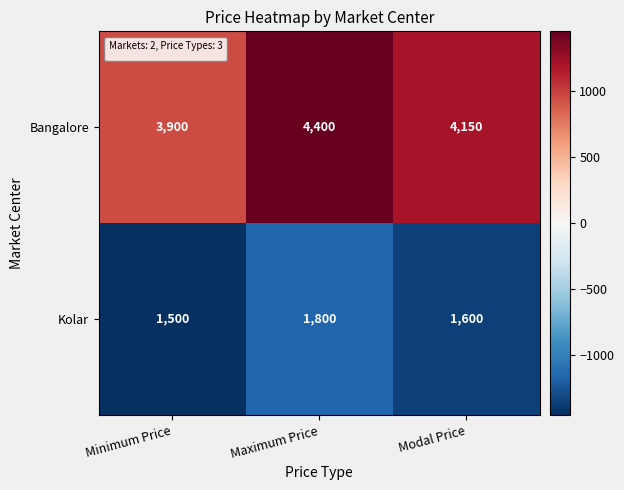

Between Minimum Price and Modal Price, which series saw the biggest shift?

Bangalore